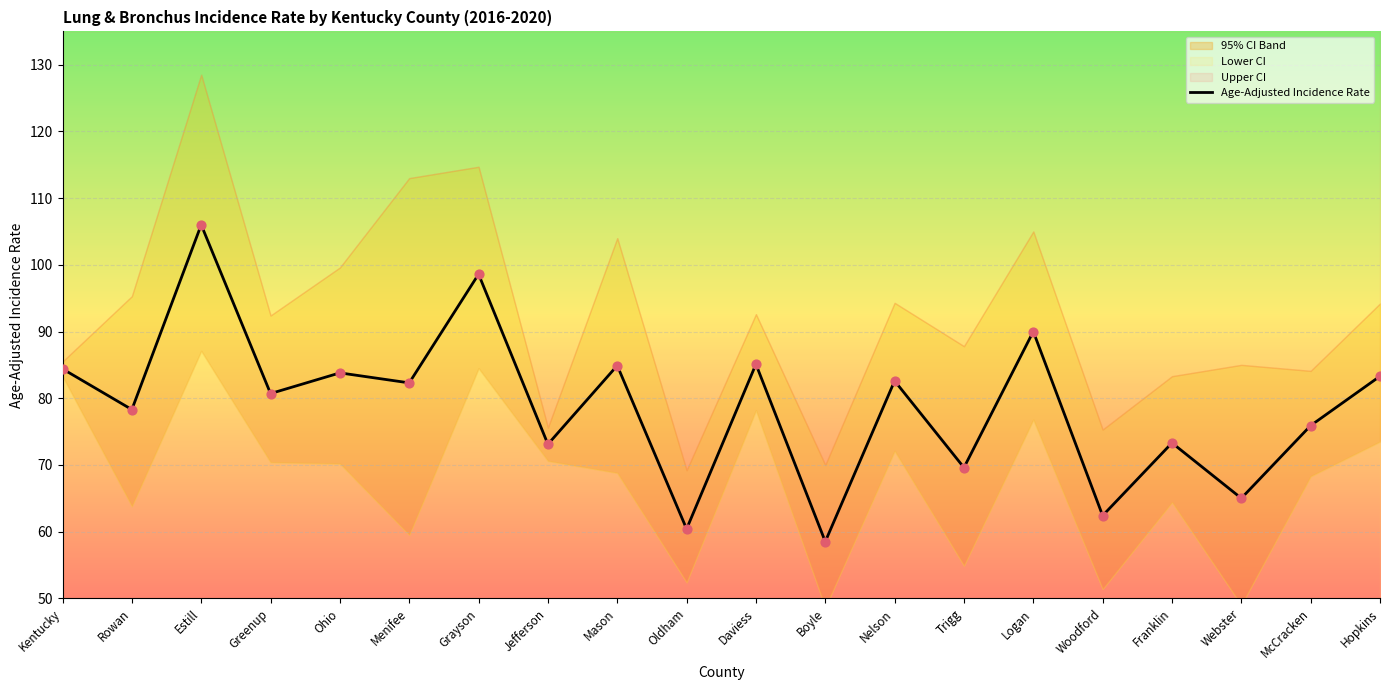

Which has a higher value, Nelson or Boyle?

Nelson